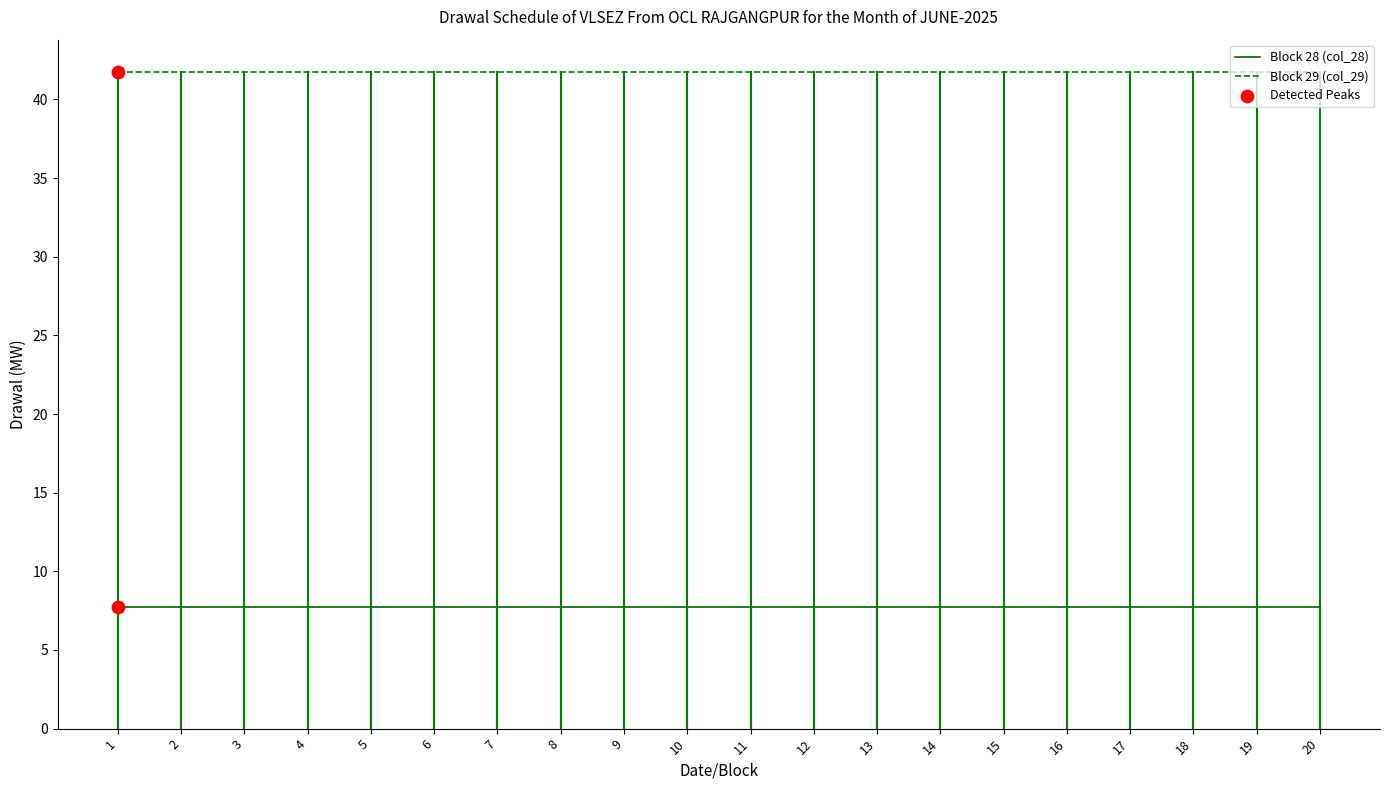

True or false: Block 28 (col_28) and Block 29 (col_29) intersect in this chart.

False